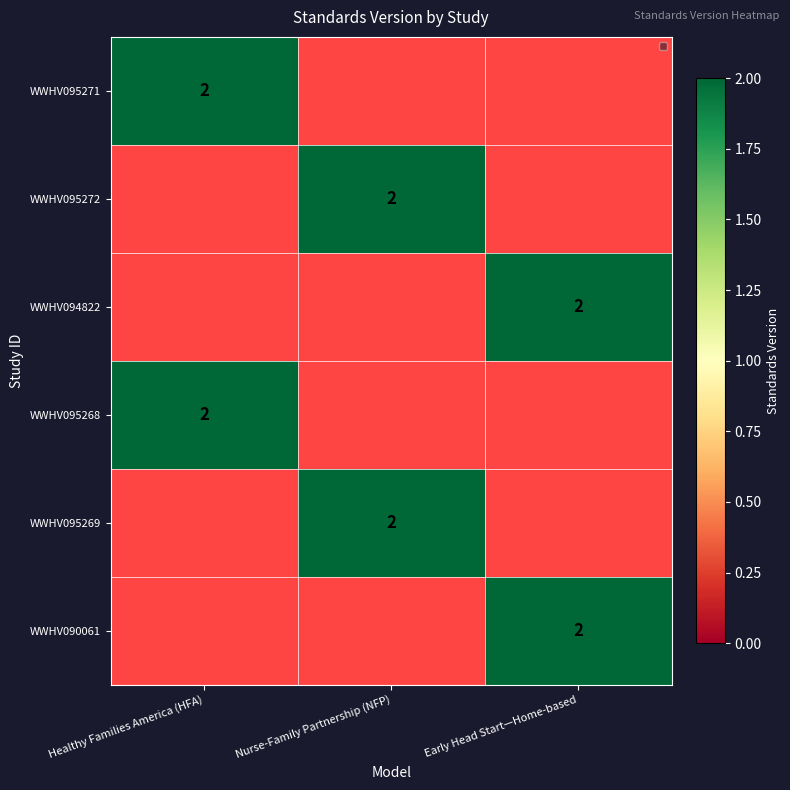

What is the total value across all series at Healthy Families America (HFA)?

4